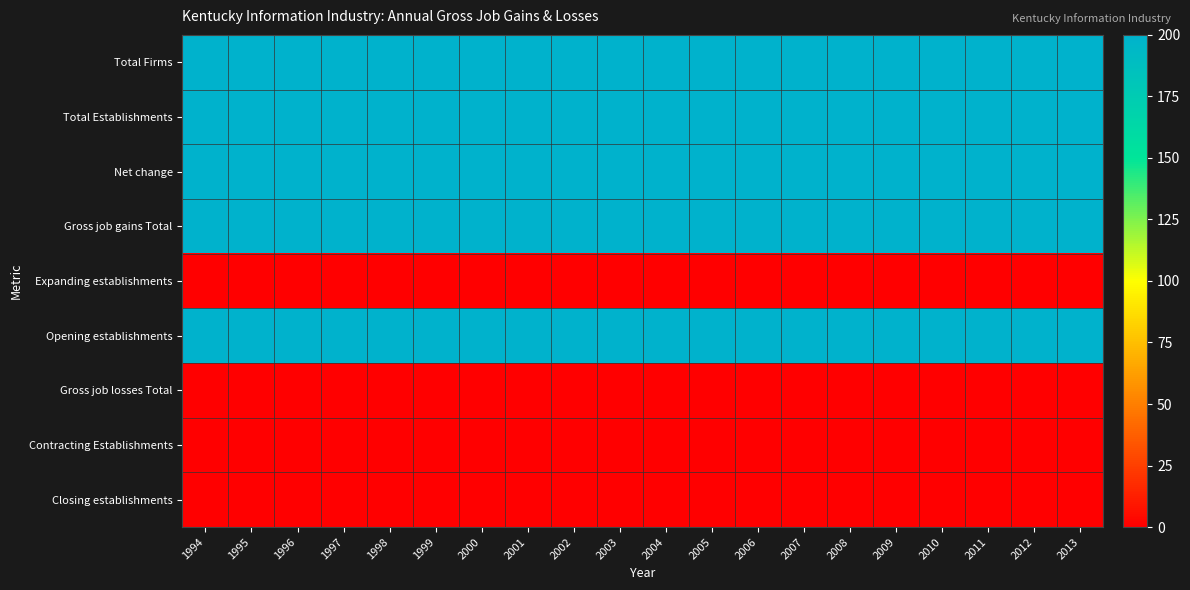

Reading right to left, list all the values displayed in this chart.

Total Firms: 2013=200	2012=200	2011=200	2010=200	2009=200	2008=200	2007=200	2006=200	2005=200	2004=200	2003=200	2002=200	2001=200	2000=200	1999=200	1998=200	1997=200	1996=200	1995=200	1994=200
Total Establishments: 2013=200	2012=200	2011=200	2010=200	2009=200	2008=200	2007=200	2006=200	2005=200	2004=200	2003=200	2002=200	2001=200	2000=200	1999=200	1998=200	1997=200	1996=200	1995=200	1994=200
Net change: 2013=200	2012=200	2011=200	2010=200	2009=200	2008=200	2007=200	2006=200	2005=200	2004=200	2003=200	2002=200	2001=200	2000=200	1999=200	1998=200	1997=200	1996=200	1995=200	1994=200
Gross job gains Total: 2013=200	2012=200	2011=200	2010=200	2009=200	2008=200	2007=200	2006=200	2005=200	2004=200	2003=200	2002=200	2001=200	2000=200	1999=200	1998=200	1997=200	1996=200	1995=200	1994=200
Expanding establishments: 2013=0	2012=0	2011=0	2010=0	2009=0	2008=0	2007=0	2006=0	2005=0	2004=0	2003=0	2002=0	2001=0	2000=0	1999=0	1998=0	1997=0	1996=0	1995=0	1994=0
Opening establishments: 2013=200	2012=200	2011=200	2010=200	2009=200	2008=200	2007=200	2006=200	2005=200	2004=200	2003=200	2002=200	2001=200	2000=200	1999=200	1998=200	1997=200	1996=200	1995=200	1994=200
Gross job losses Total: 2013=0	2012=0	2011=0	2010=0	2009=0	2008=0	2007=0	2006=0	2005=0	2004=0	2003=0	2002=0	2001=0	2000=0	1999=0	1998=0	1997=0	1996=0	1995=0	1994=0
Contracting Establishments: 2013=0	2012=0	2011=0	2010=0	2009=0	2008=0	2007=0	2006=0	2005=0	2004=0	2003=0	2002=0	2001=0	2000=0	1999=0	1998=0	1997=0	1996=0	1995=0	1994=0
Closing establishments: 2013=0	2012=0	2011=0	2010=0	2009=0	2008=0	2007=0	2006=0	2005=0	2004=0	2003=0	2002=0	2001=0	2000=0	1999=0	1998=0	1997=0	1996=0	1995=0	1994=0